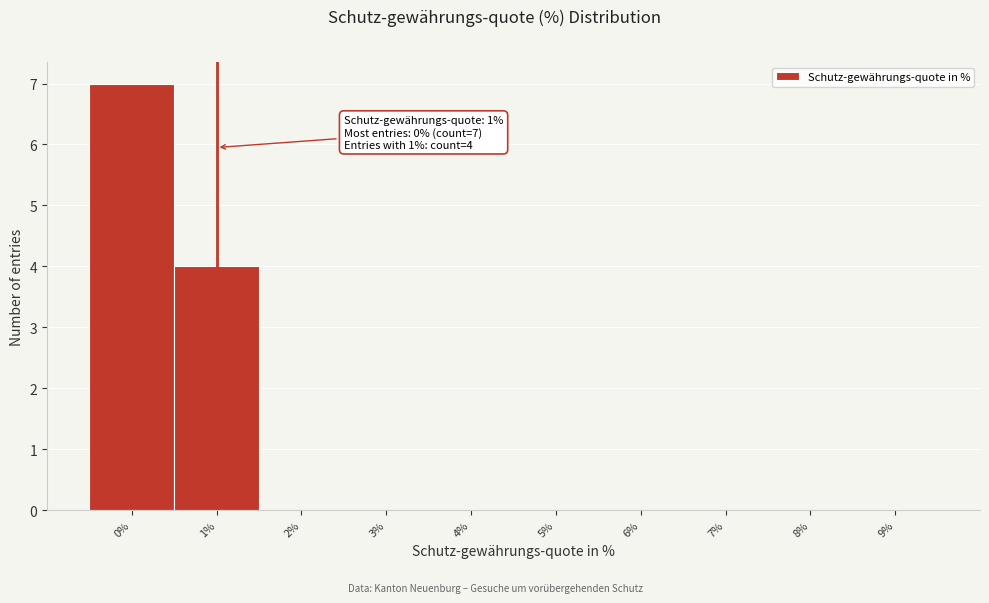

Over which range of the x-axis is the bar tallest?

-0.5 to 0.5